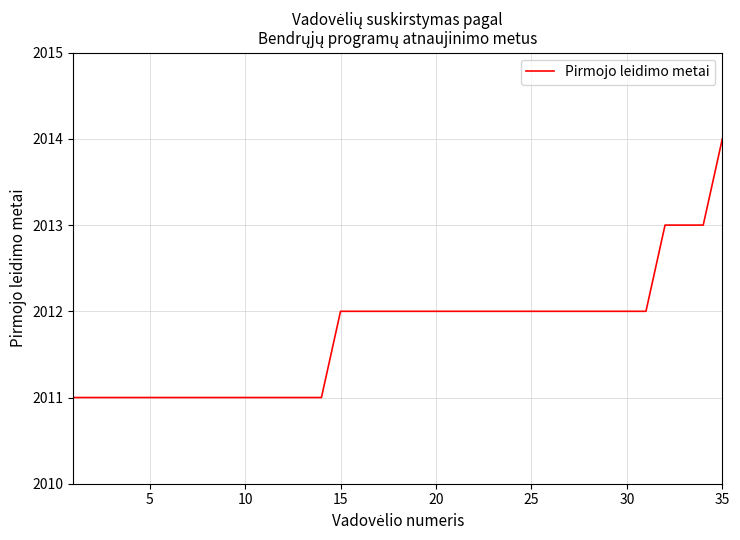

What is the smallest value displayed?

2011